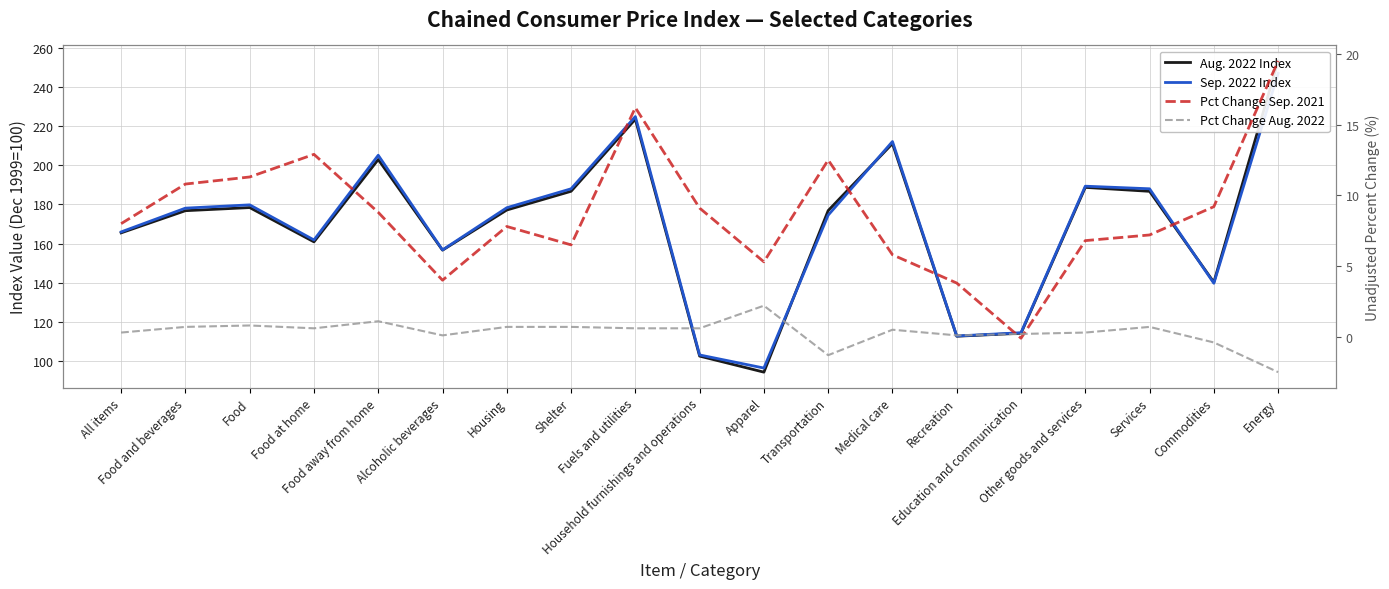

How many data points in Pct Change Aug. 2022 are less than 0?

3